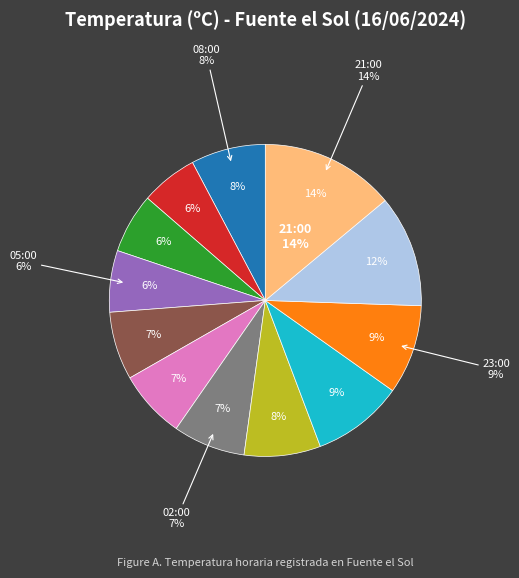

Rank the categories by value from lowest to highest.

07:00, 06:00, 05:00, 04:00, 03:00, 02:00, 08:00, 01:00, 23:00, 00:00, 22:00, 21:00